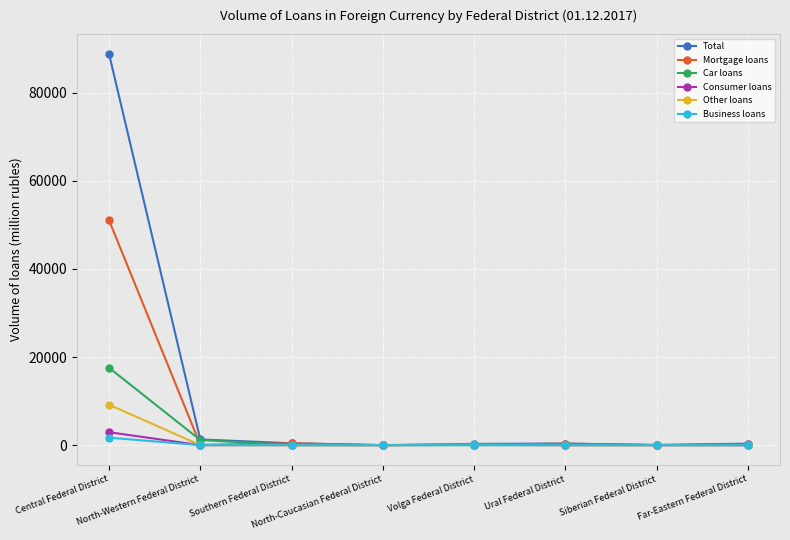

What is the value of the Mortgage loans point at the 1st from the left?

51086